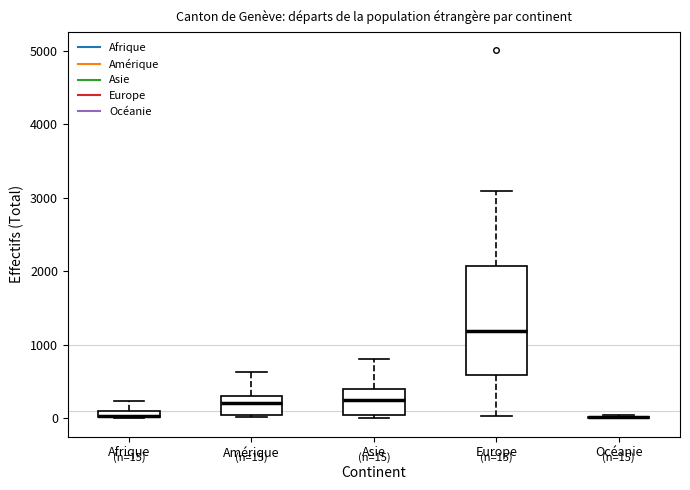

Which box is the tallest, from its lower edge to its upper edge?

Europe